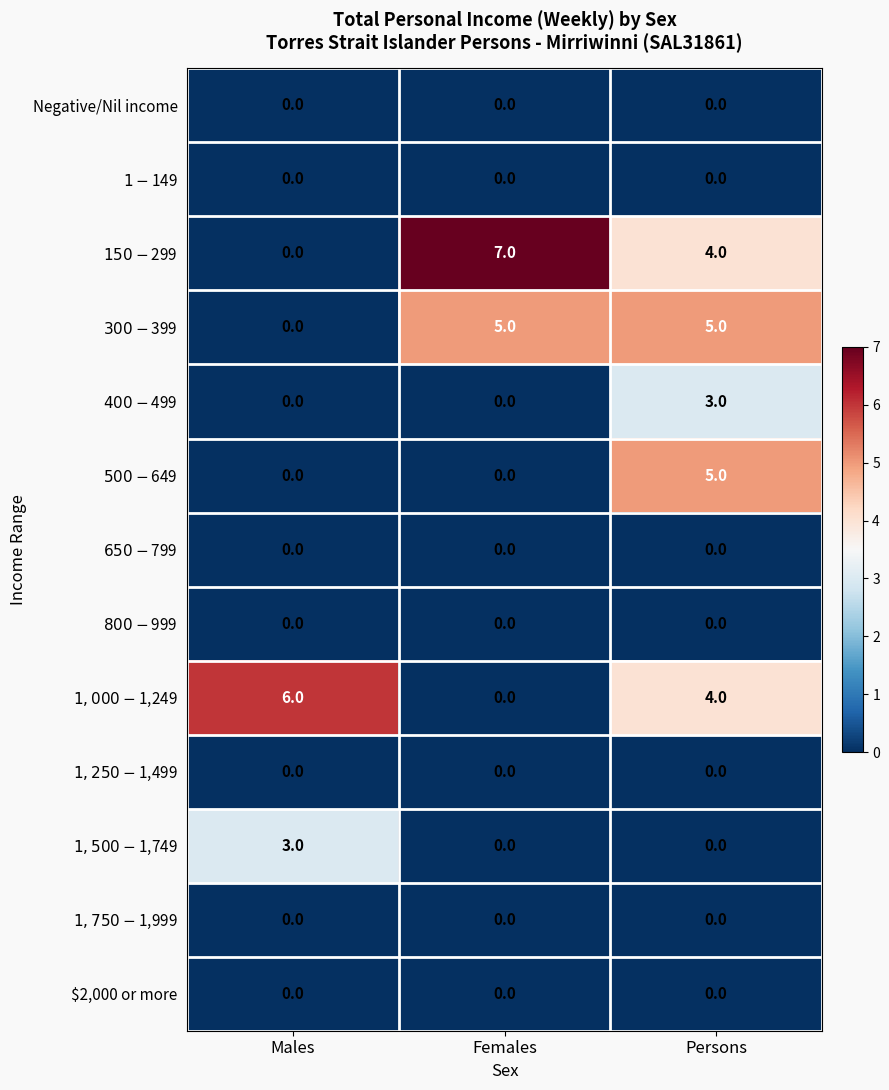

Count the number of categories in the chart.

3